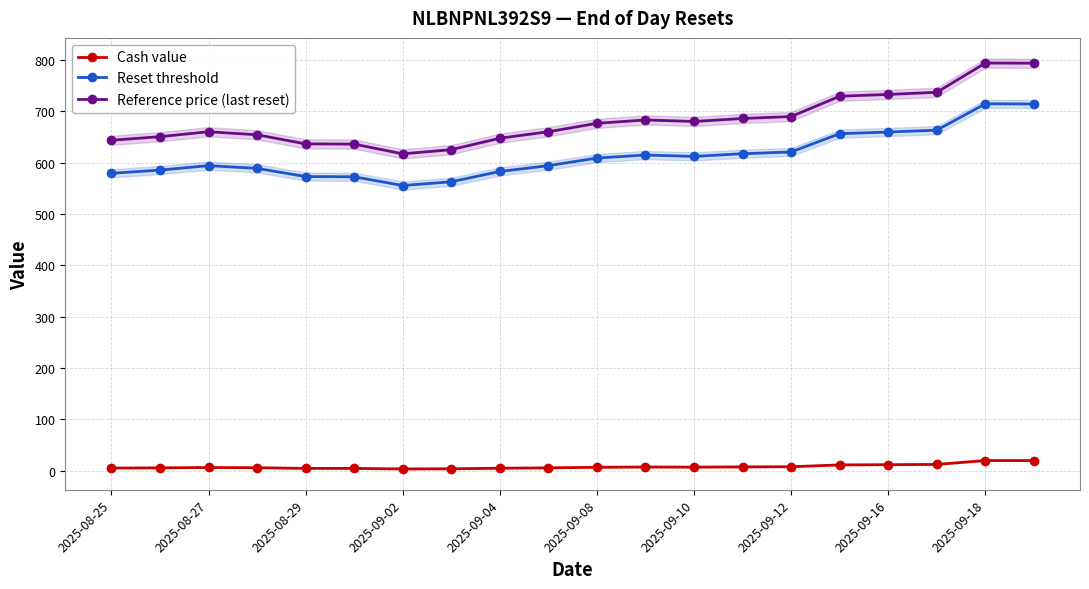

True or false: Reference price (last reset) has a value of 686.0 at 13.

True